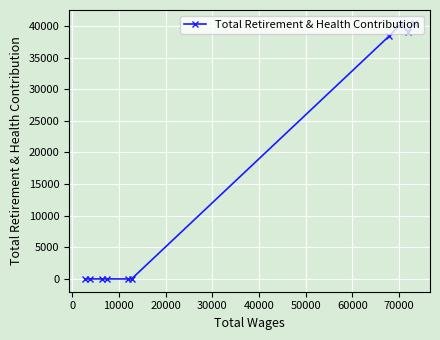

What is the greatest value displayed?

40498